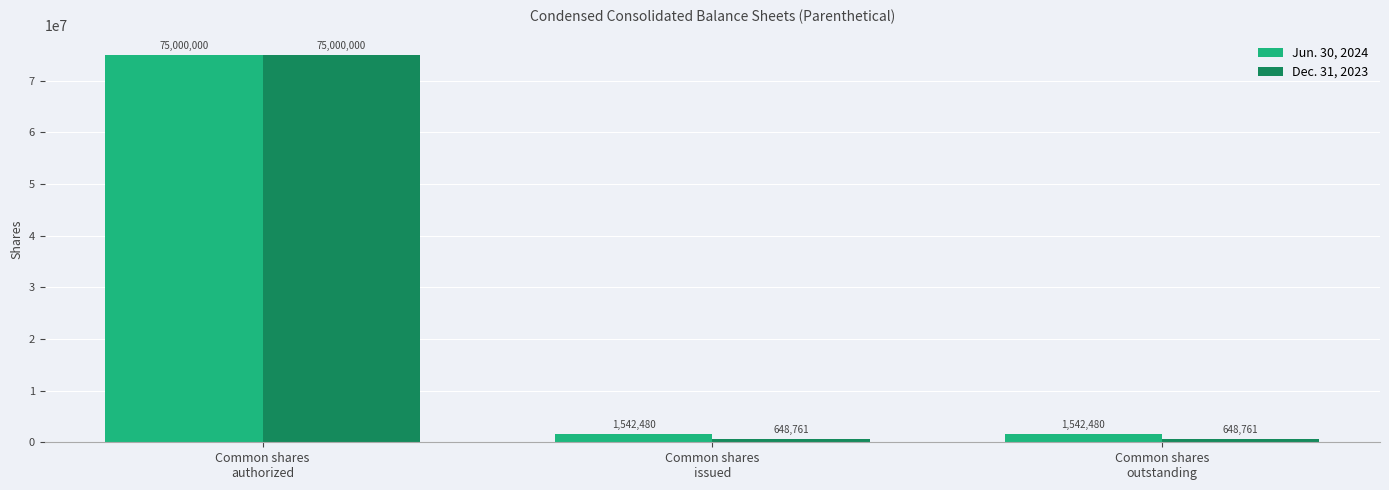

At how many categories does at least one series exceed 23245759?

1